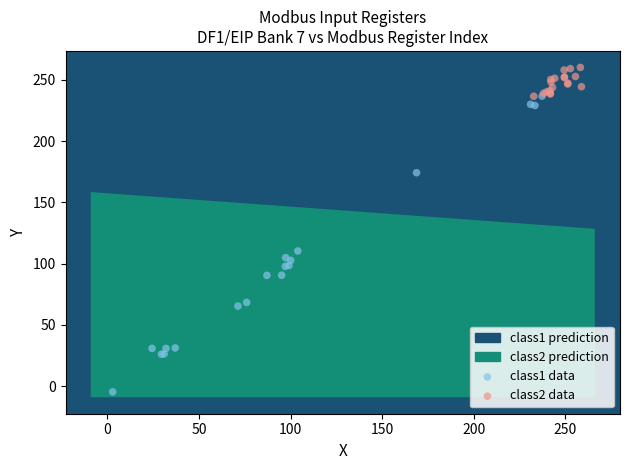

Which series reaches the minimum Y coordinate?

class1 data